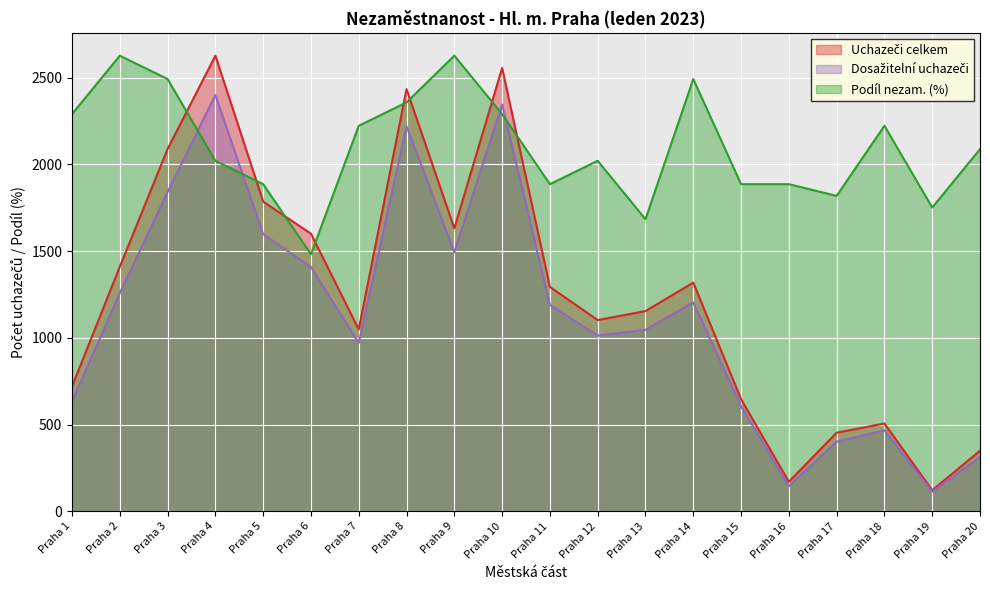

Which category has the highest value in the Uchazeči celkem series?

Praha 4